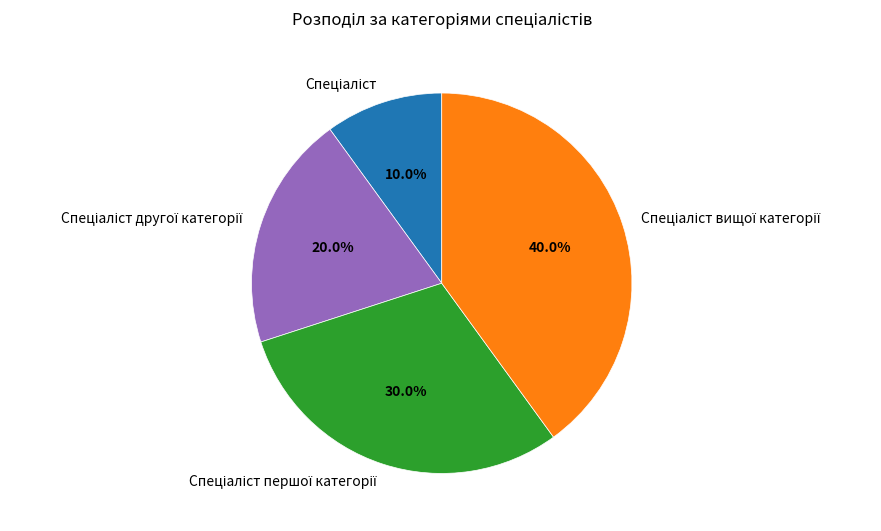

Is there any slice that represents more than half of the pie?

No